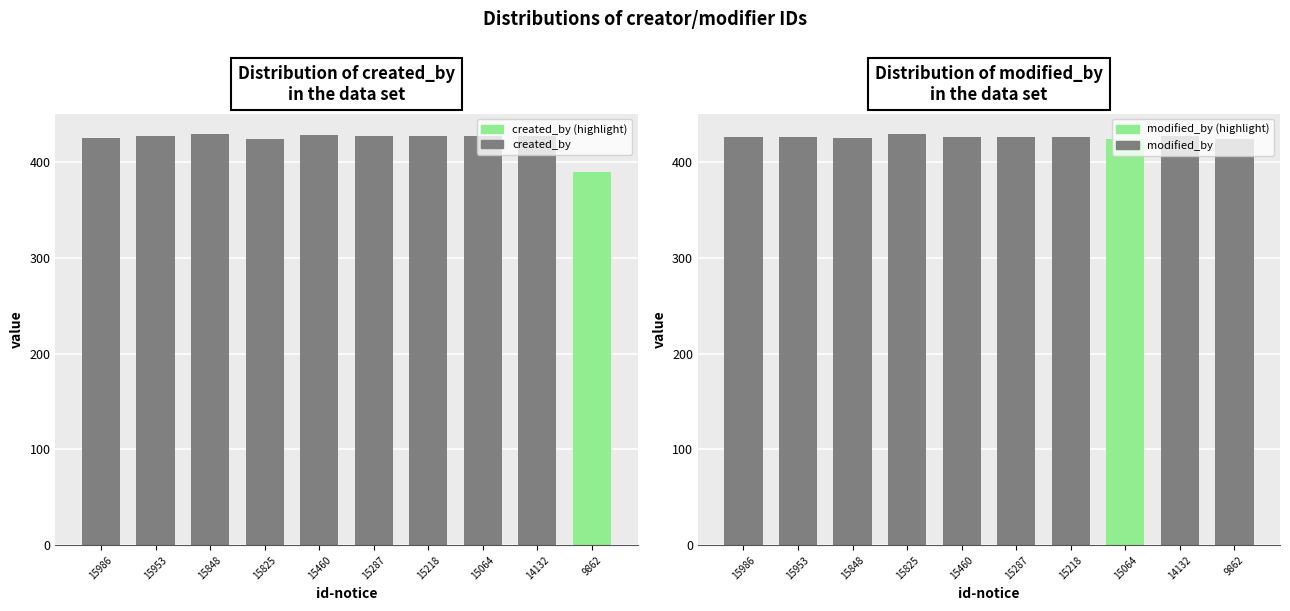

What is the total value across all series at 15953?

853